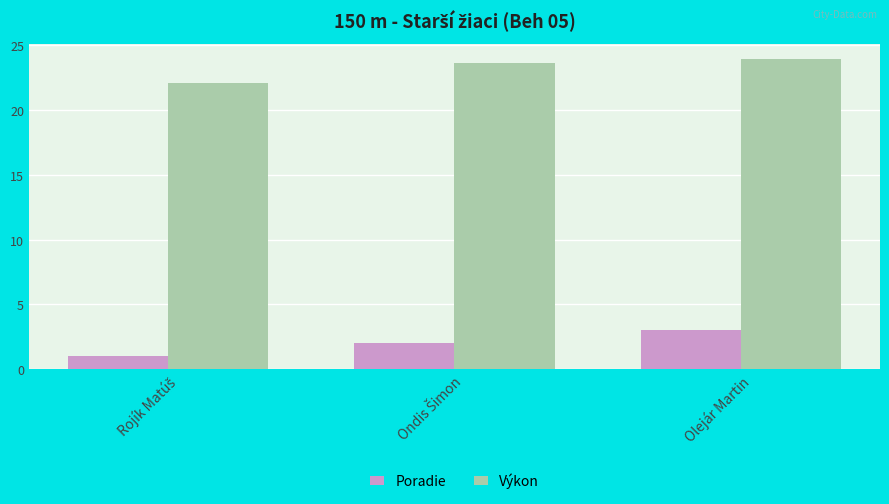

Count the Poradie values in the range 1 to 3.

3